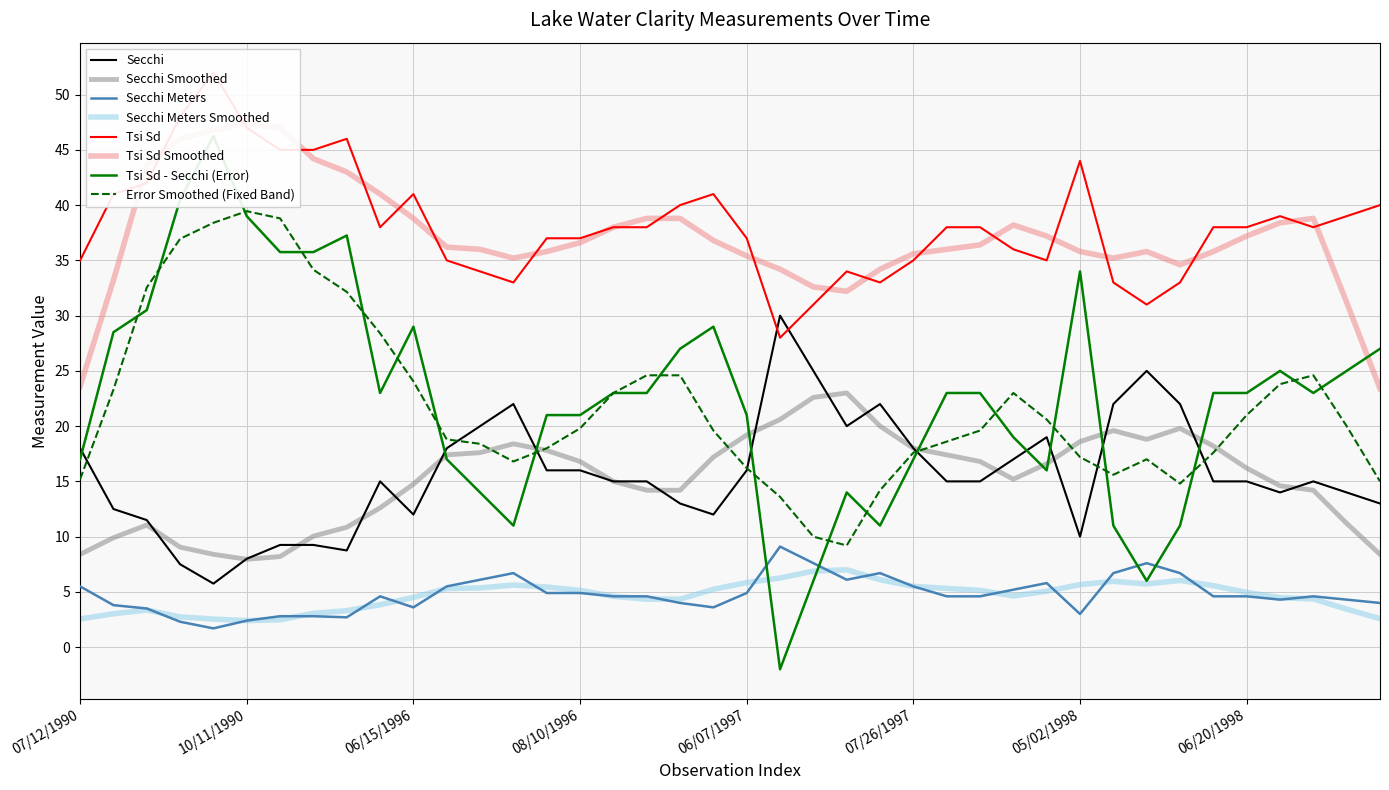

How many lines are shown in the chart?

3